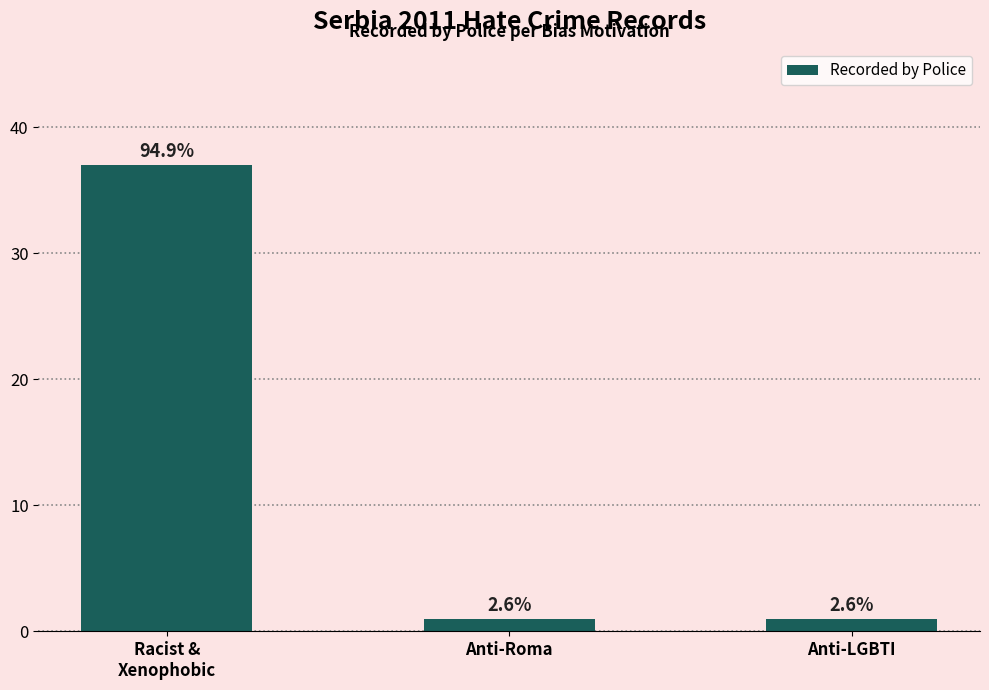

Does the chart contain any negative values?

No